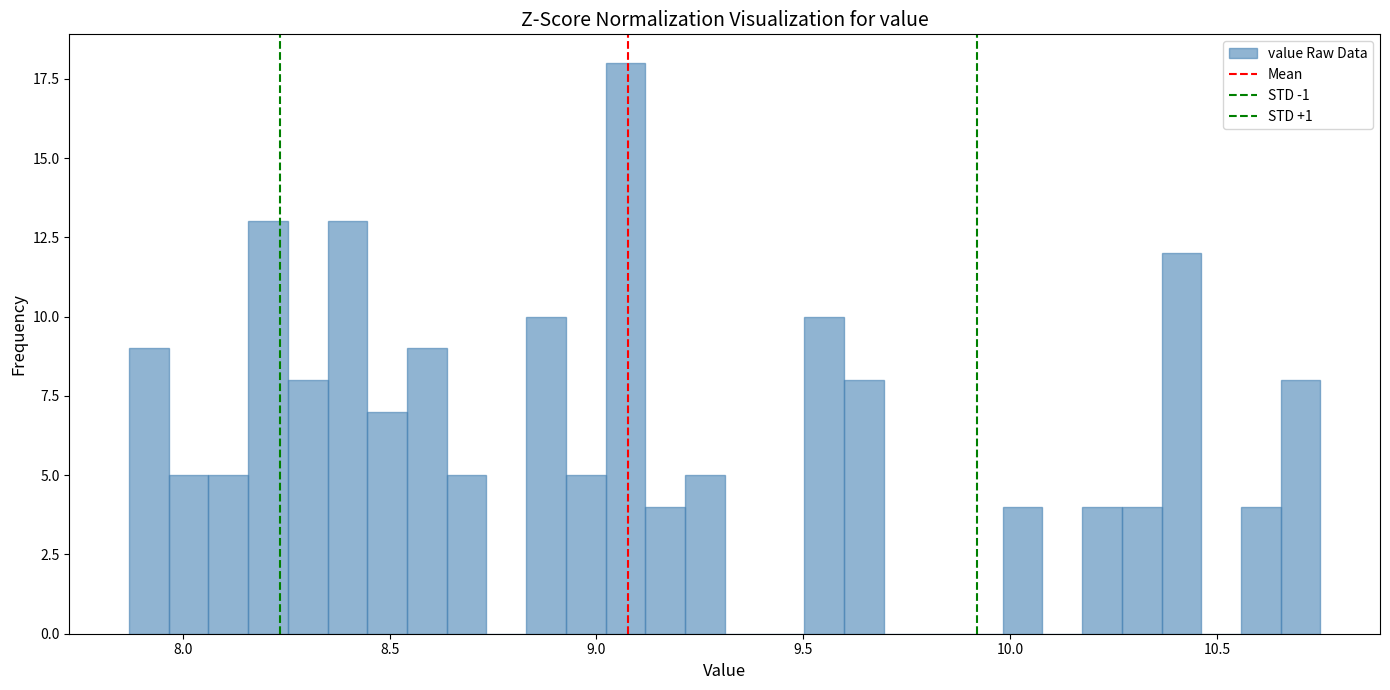

Read against the x-axis, roughly where is the centre of the tallest bar?

9.05